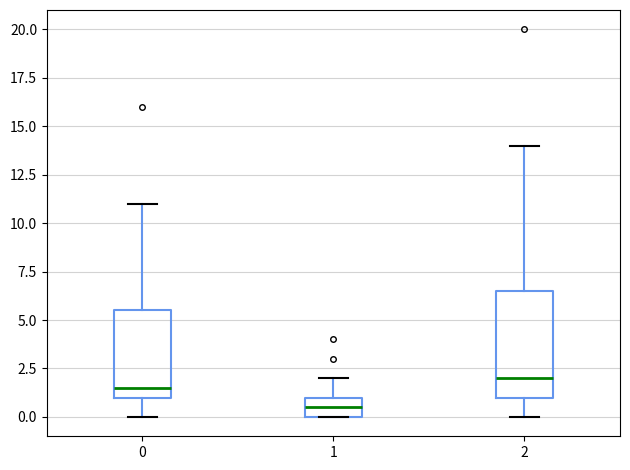

Which box has the highest median line?

2